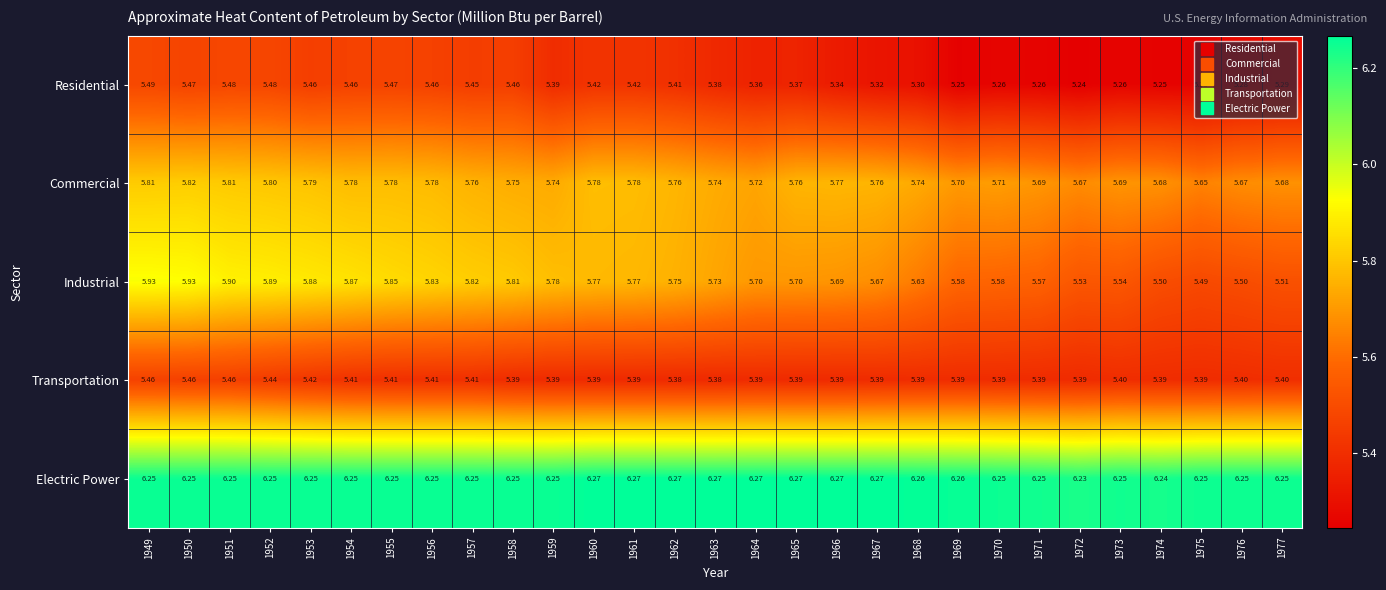

Which series has the largest range (max minus min)?

Industrial